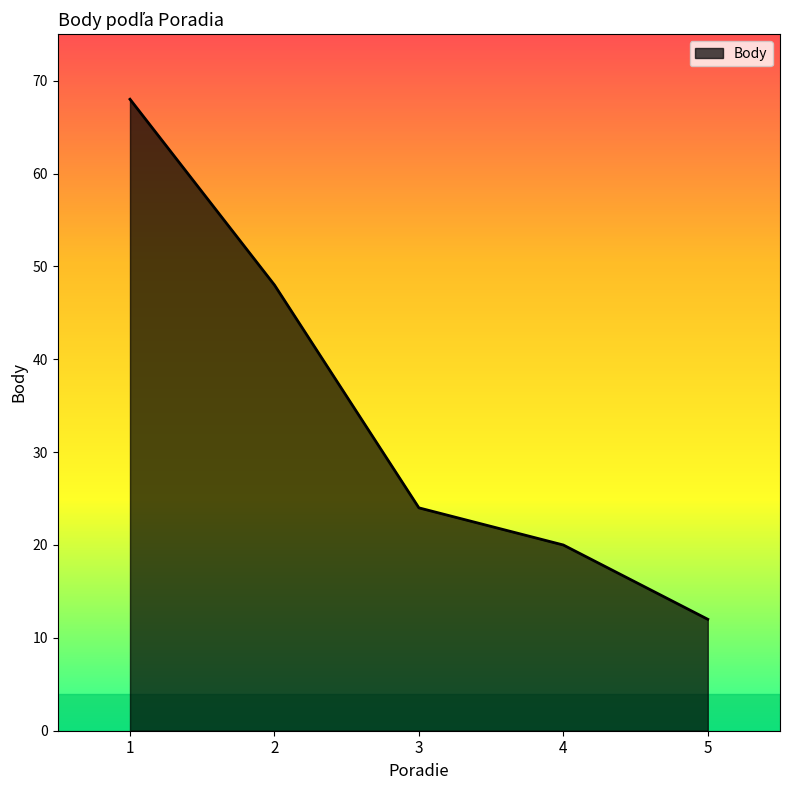

List the labels in order of value, smallest first.

5, 4, 3, 2, 1